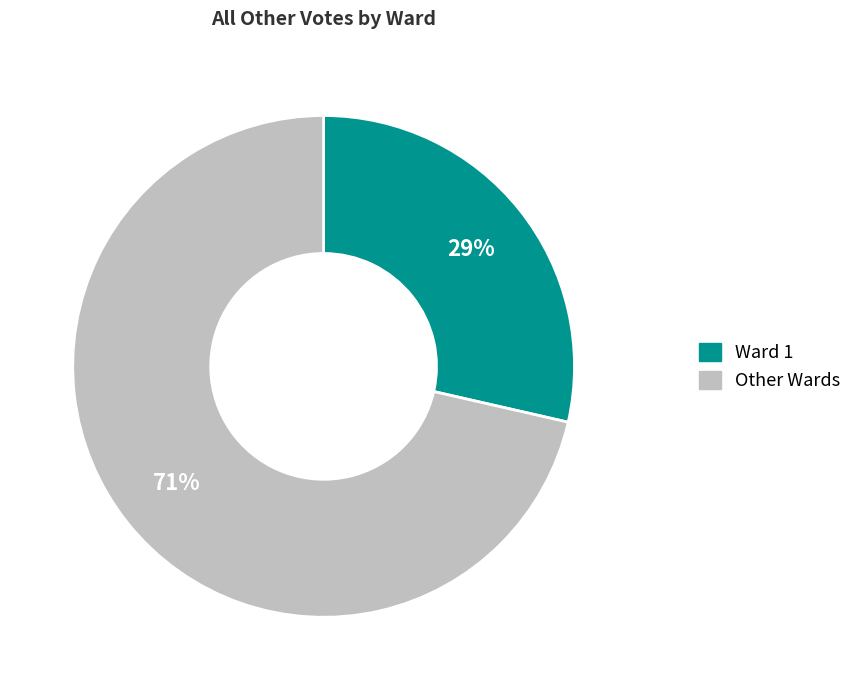

What is the largest slice in the pie chart?

Other Wards